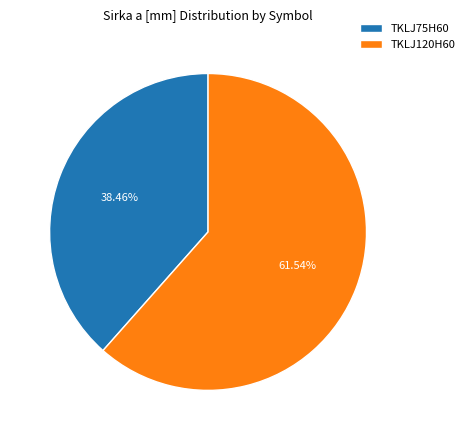

What percentage is the TKLJ120H60 slice, to the nearest percent?

62%